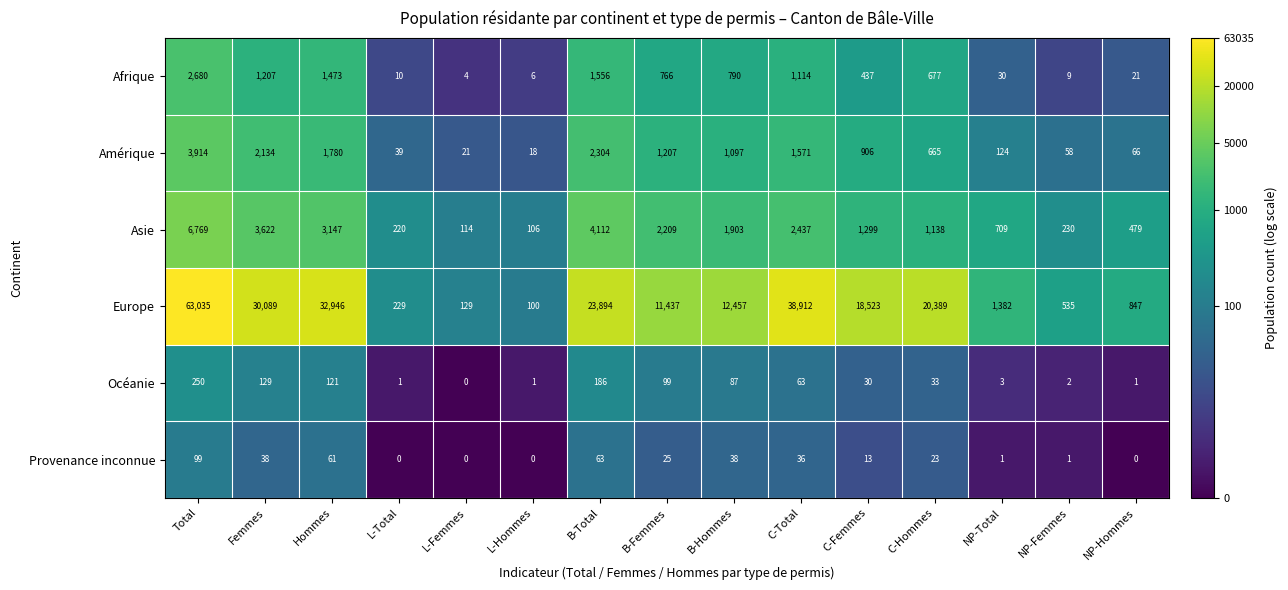

At which category is the sum across all series the highest?

Total